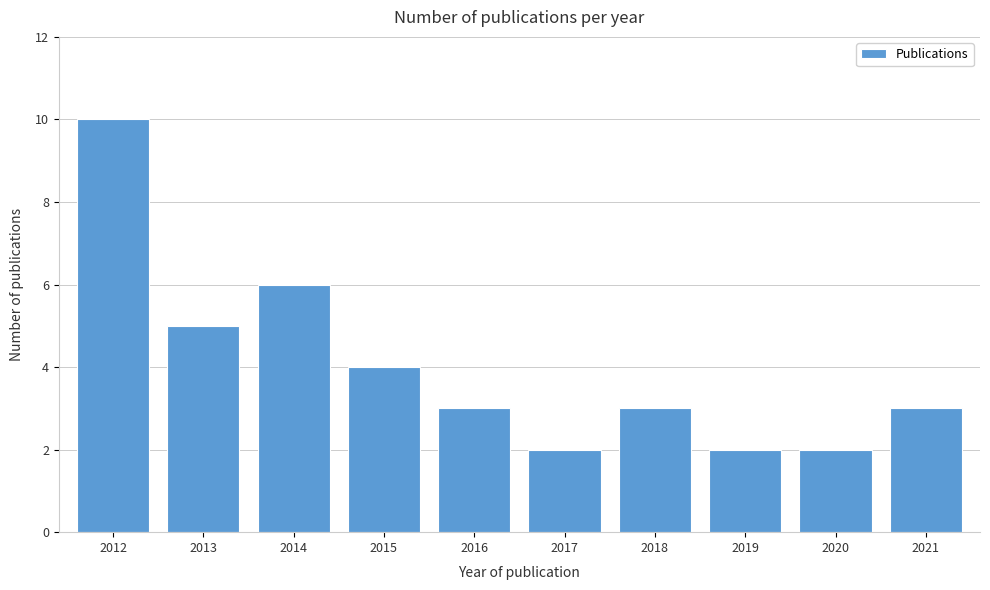

Reading left to right, extract all data points from this chart.

10	5	6	4	3	2	3	2	2	3